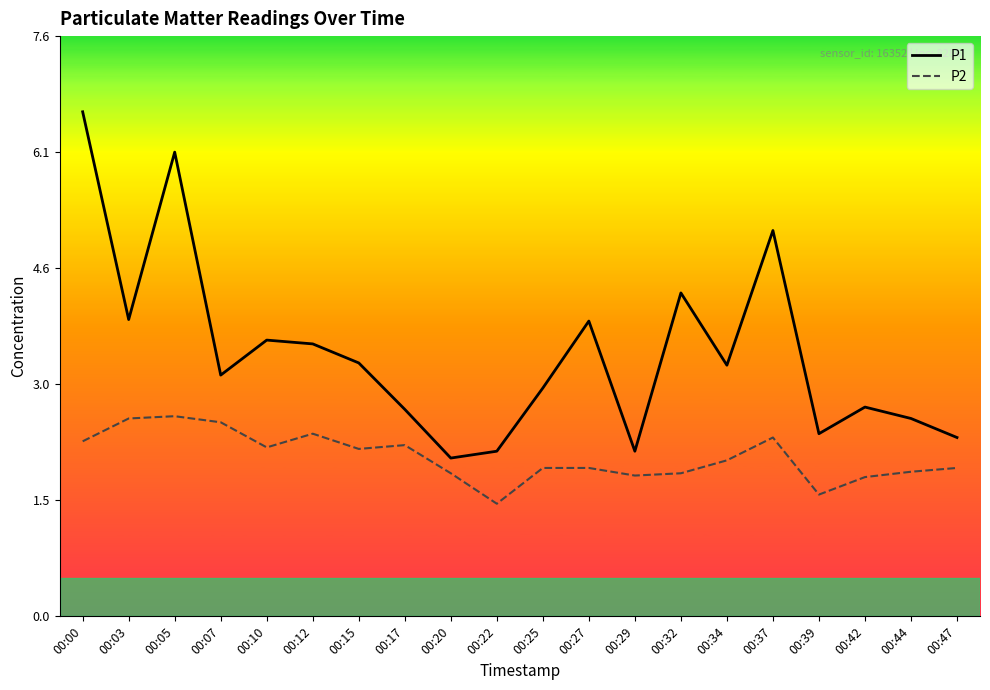

How many lines are shown in the chart?

2